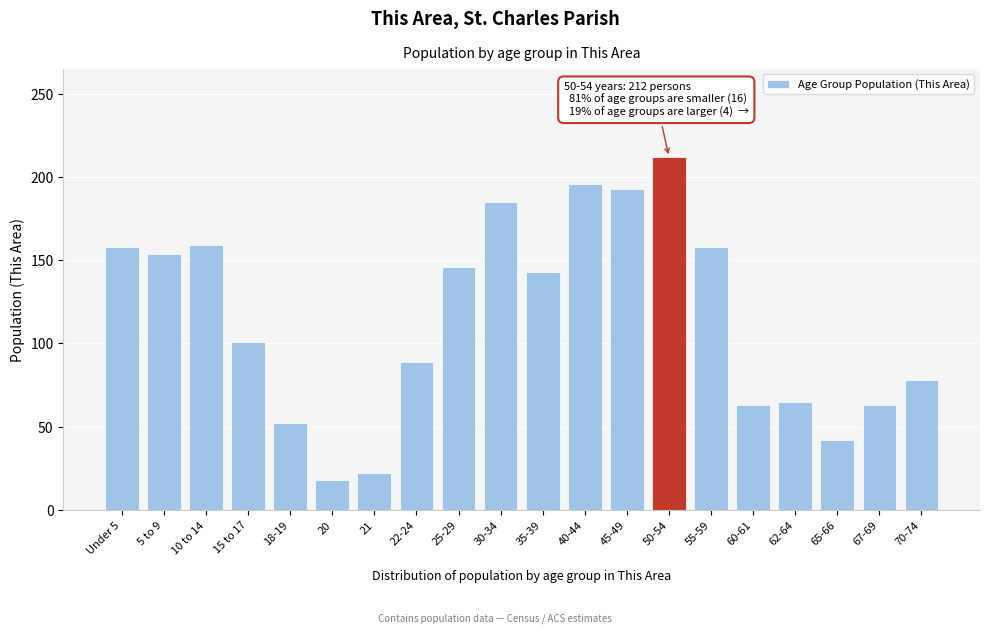

What is the label of the 17th bar from the right?

15 to 17